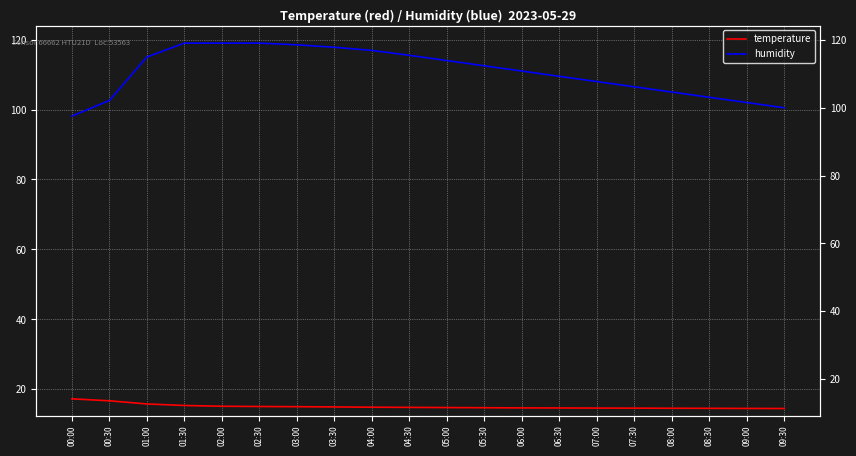

Which has a higher value, 03:30 or 05:00?

03:30